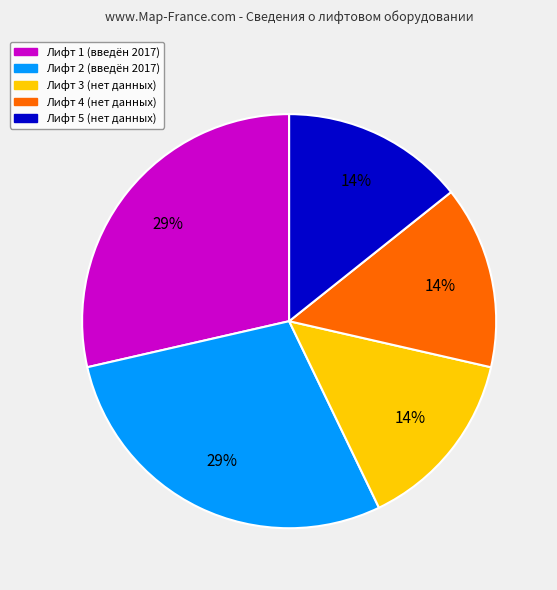

Count the number of slices in the pie.

5